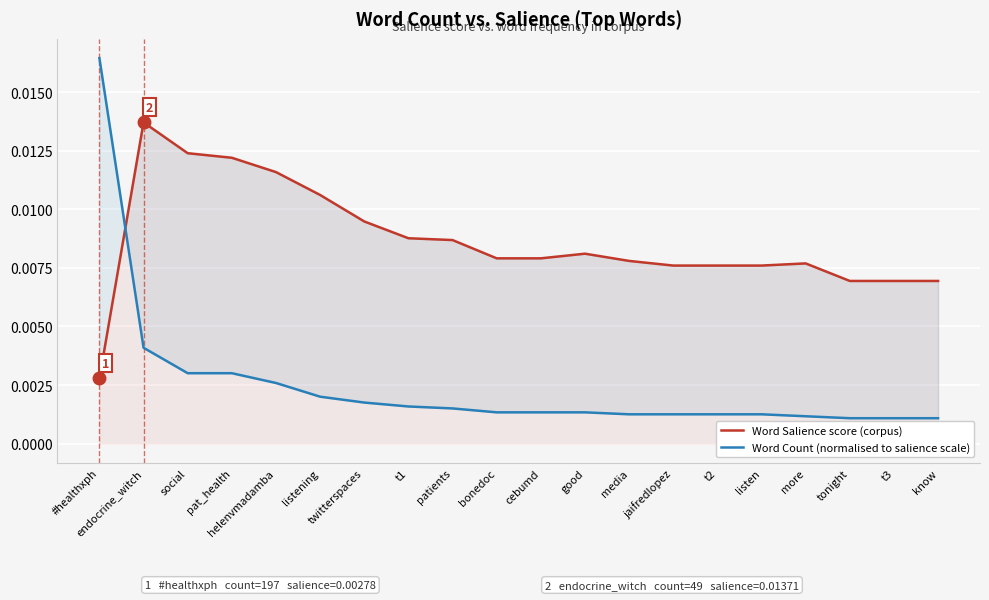

Reading left to right, list all the values displayed in this chart.

Word Salience score (corpus): #healthxph=0.0	endocrine_witch=0.0	social=0.0	pat_health=0.0	helenvmadamba=0.0	listening=0.0	twitterspaces=0.0	t1=0.0	patients=0.0	bonedoc=0.0	cebumd=0.0	good=0.0	media=0.0	jaifredlopez=0.0	t2=0.0	listen=0.0	more=0.0	tonight=0.0	t3=0.0	know=0.0
Word Count (normalised to salience scale): #healthxph=0.0	endocrine_witch=0.0	social=0.0	pat_health=0.0	helenvmadamba=0.0	listening=0.0	twitterspaces=0.0	t1=0.0	patients=0.0	bonedoc=0.0	cebumd=0.0	good=0.0	media=0.0	jaifredlopez=0.0	t2=0.0	listen=0.0	more=0.0	tonight=0.0	t3=0.0	know=0.0